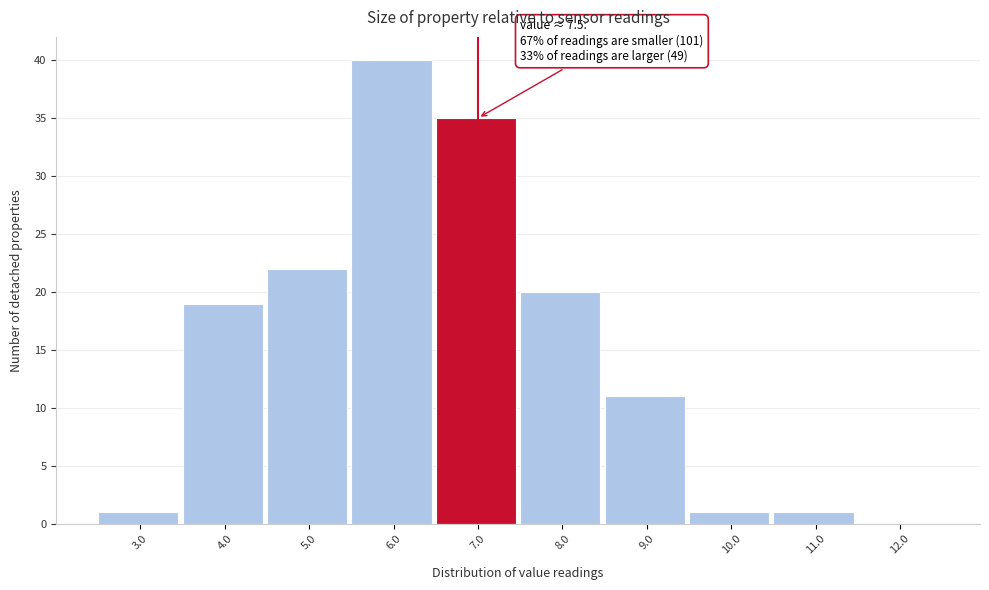

Reading left to right, list all the values displayed in this chart.

3.0=1	4.0=19	5.0=22	6.0=40	7.0=35	8.0=20	9.0=11	10.0=1	11.0=1	12.0=0